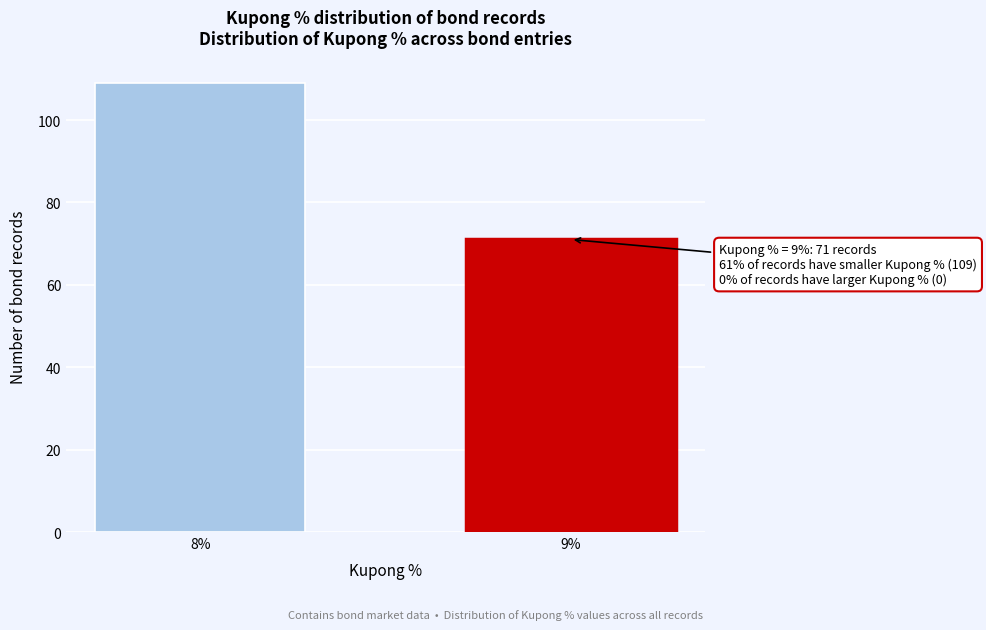

Reading right to left, list all the values displayed in this chart.

9%=71	8%=109